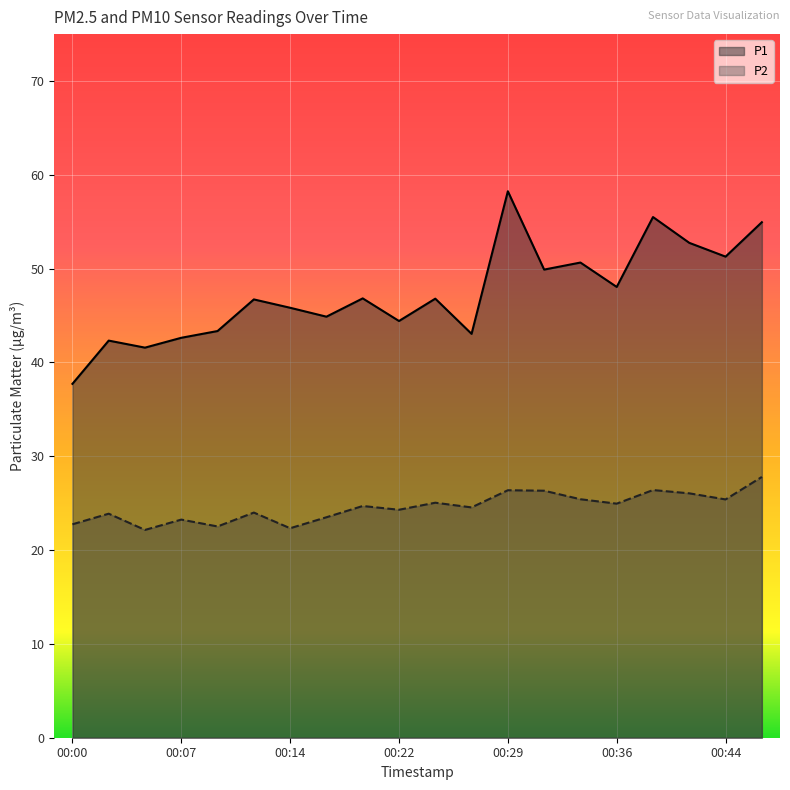

What is the value of the P1 point at the 5th from the left?

43.4